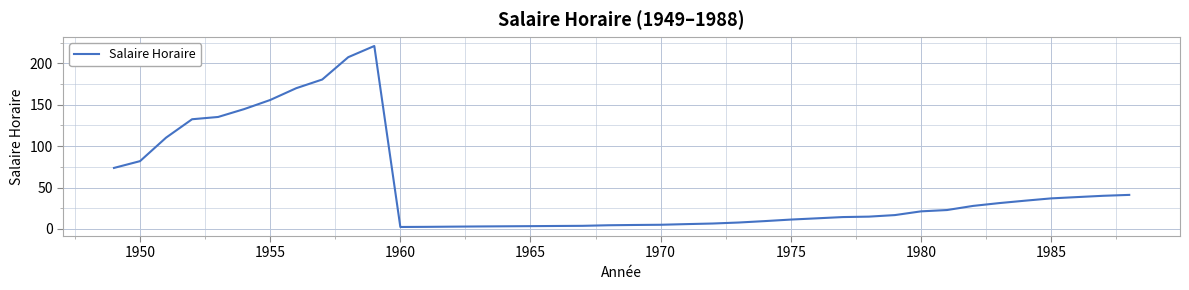

What is the maximum value shown in the chart?

221.0